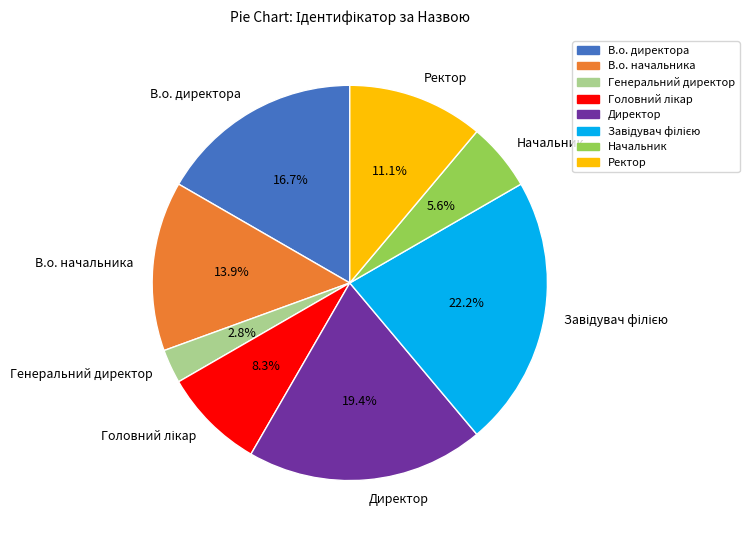

How much of the chart is everything except В.о. начальника?

86.1%